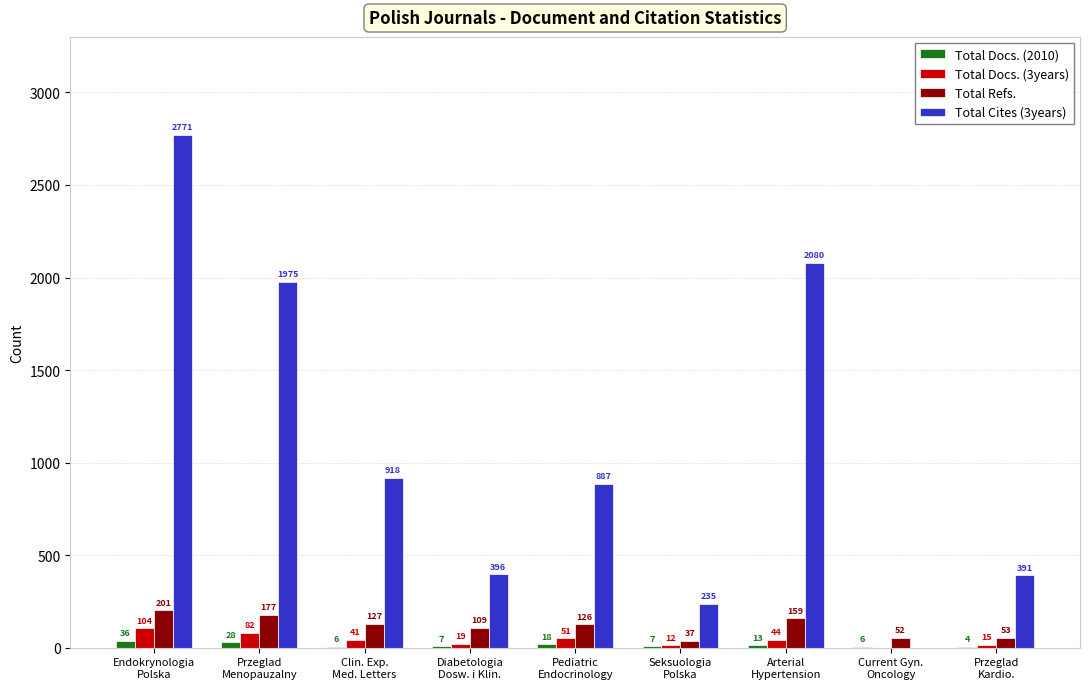

Count the number of data series in this chart.

4